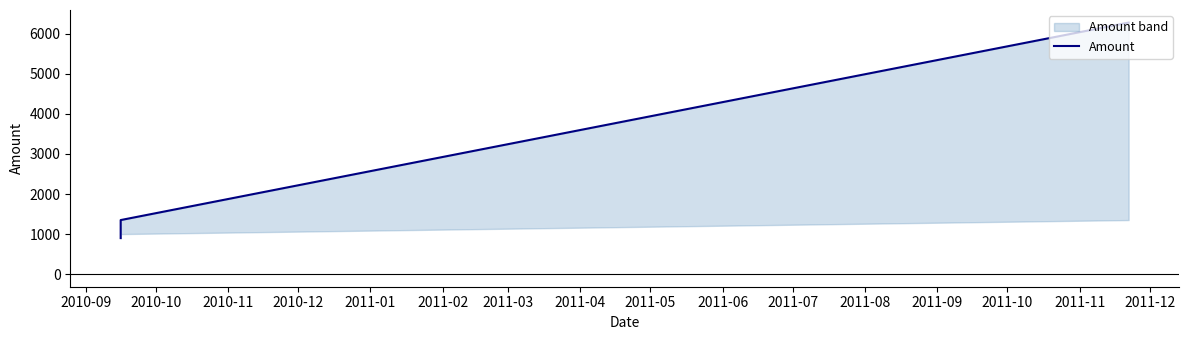

What is the difference between the second highest and minimum values?

450